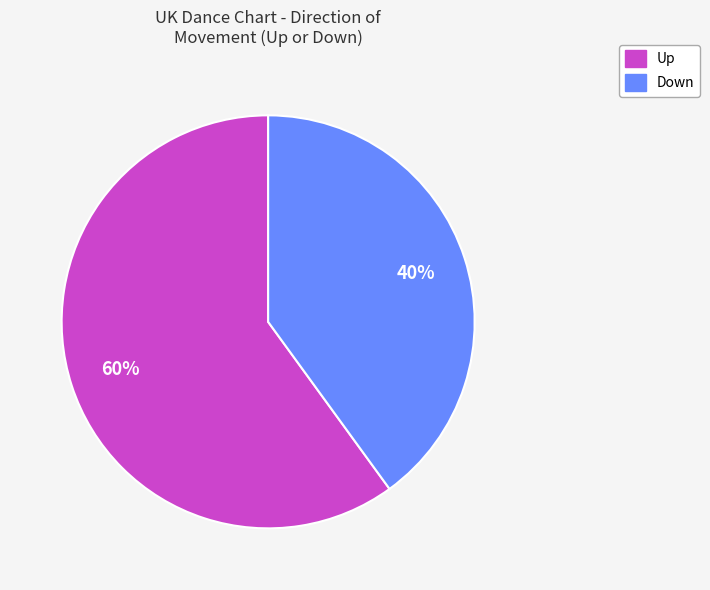

How many slices are in this pie chart?

2